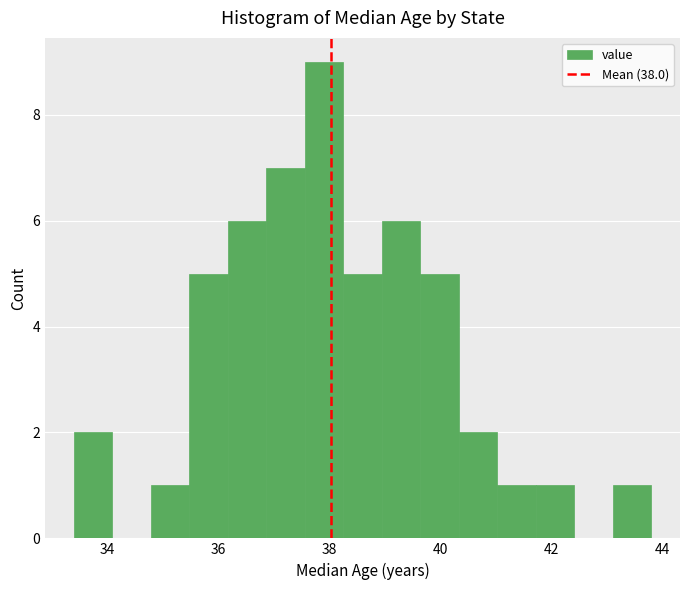

Around what value on the x-axis is the tallest bar? Give the approximate position of its centre, as read against the axis.

38.0